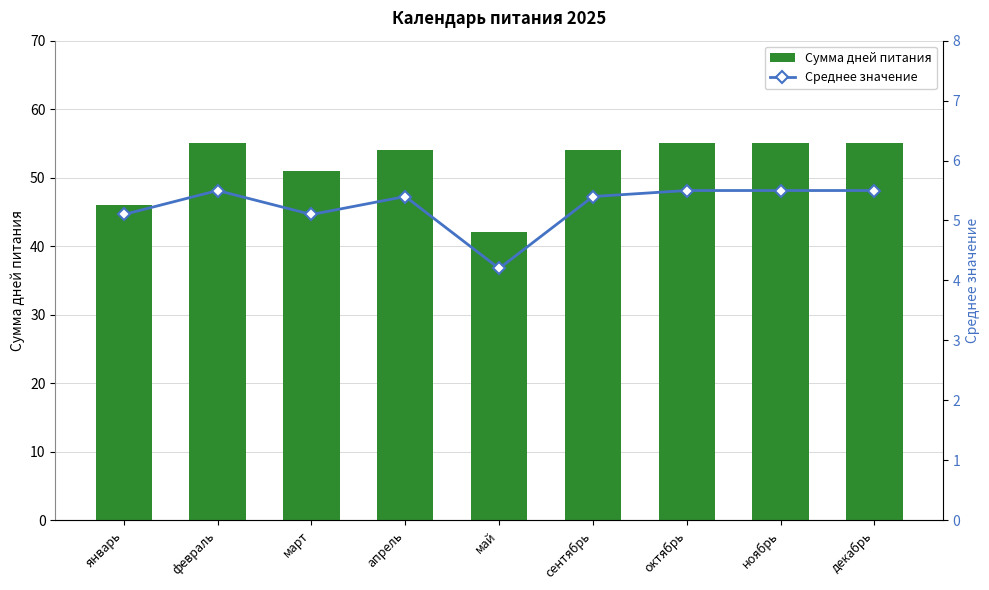

How many series are shown in this chart?

2